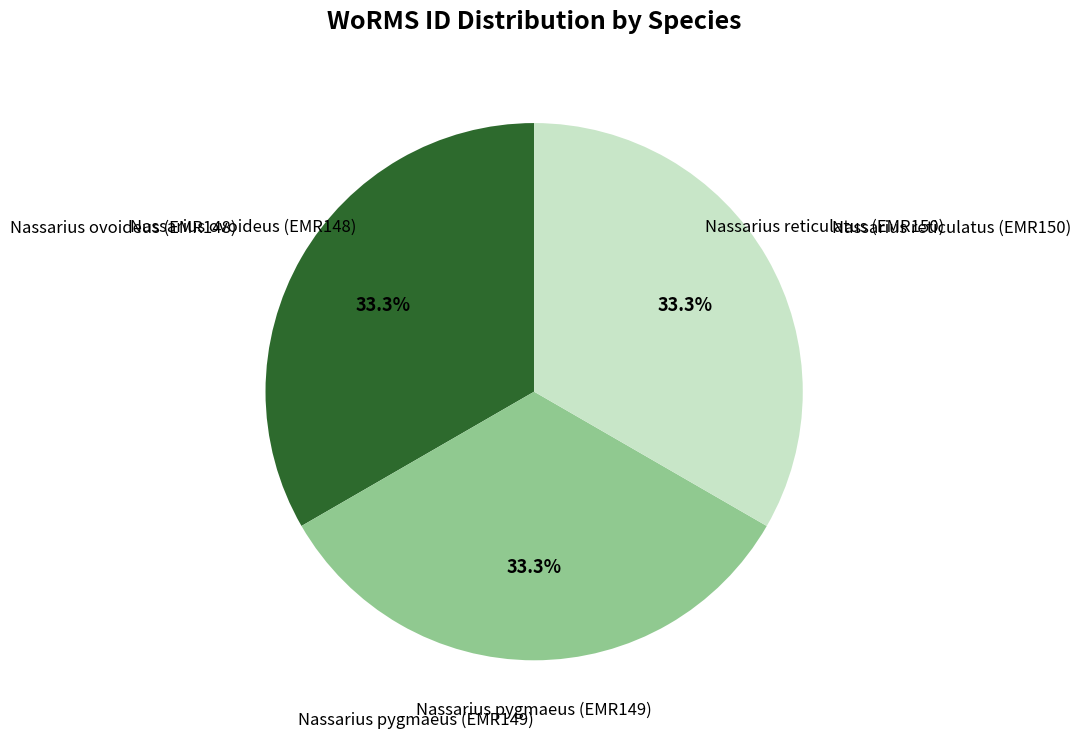

Count the number of slices in the pie.

3